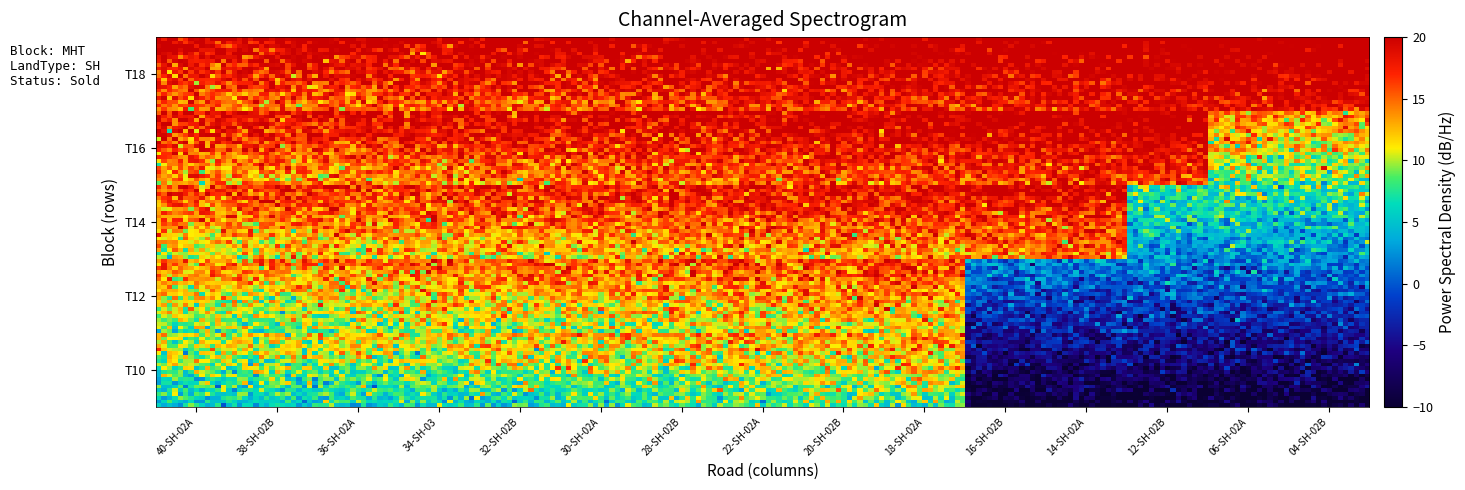

Count the number of categories in the chart.

15